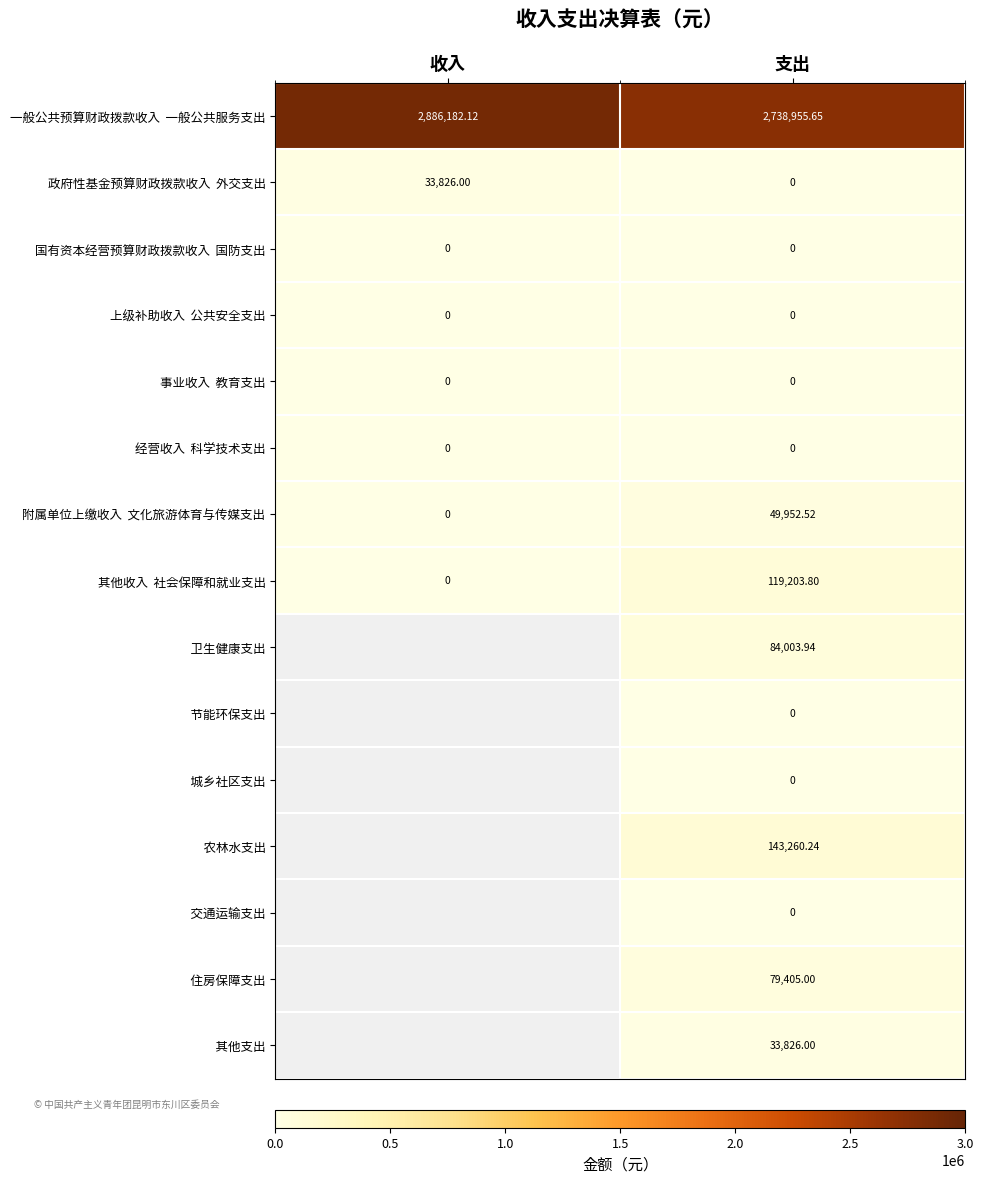

How many series are shown in this chart?

15